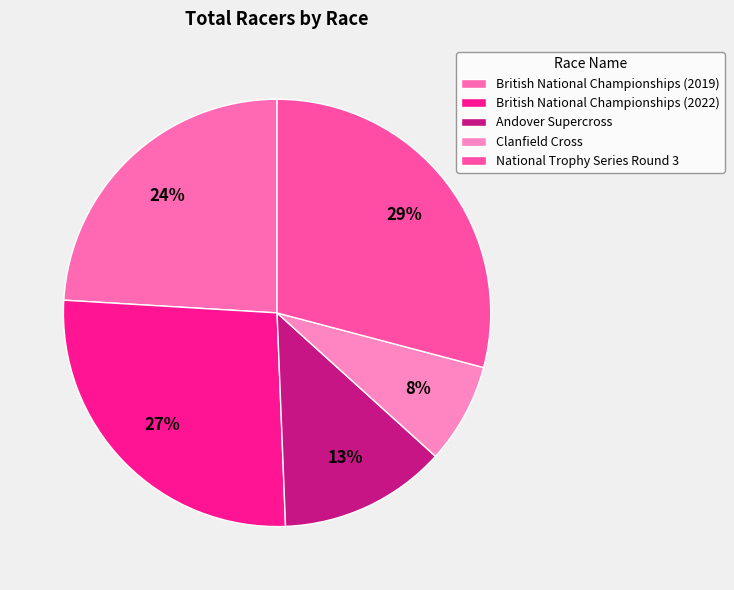

How much of the chart is everything except British National Championships (2022)?

73.4%